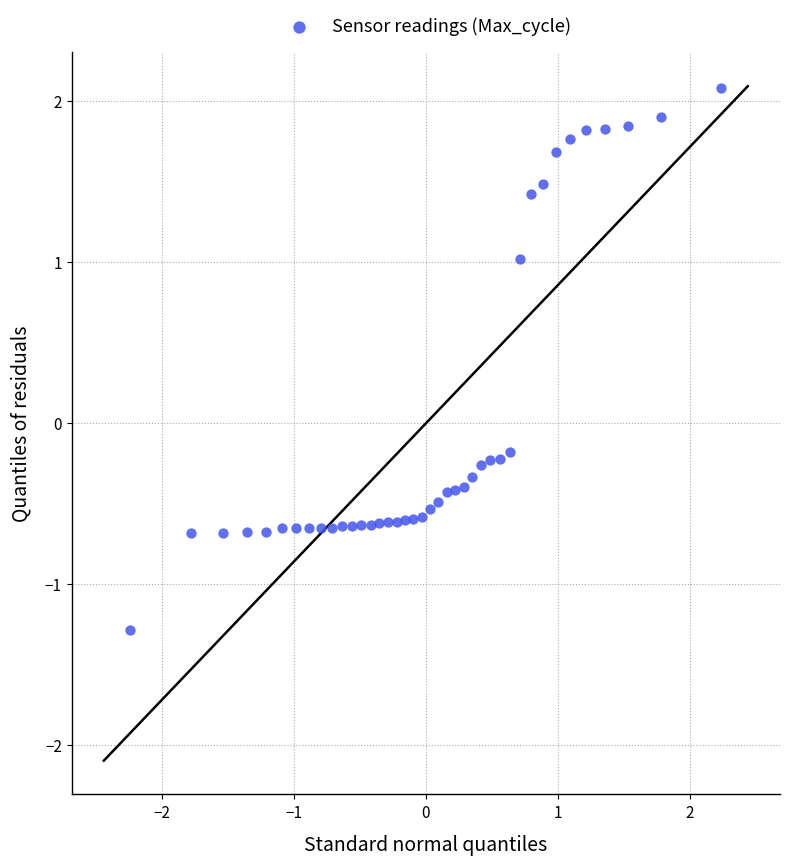

What is the range of X values (max minus min)?

4.5